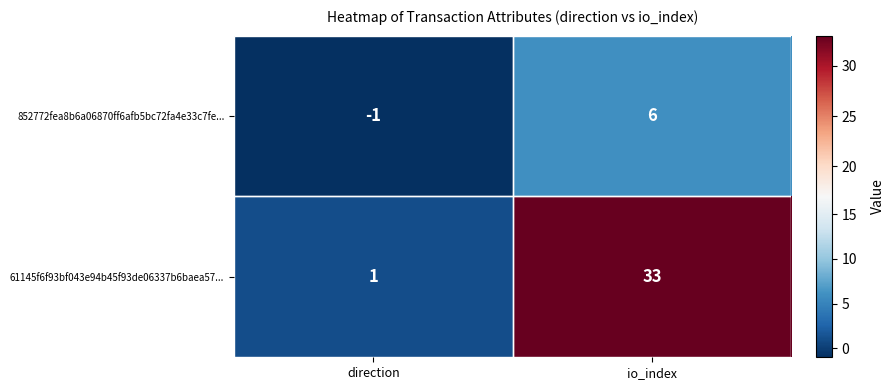

At which label is 852772fea8b6a06870ff6afb5bc72fa4e33c7fe... closest to 2?

direction